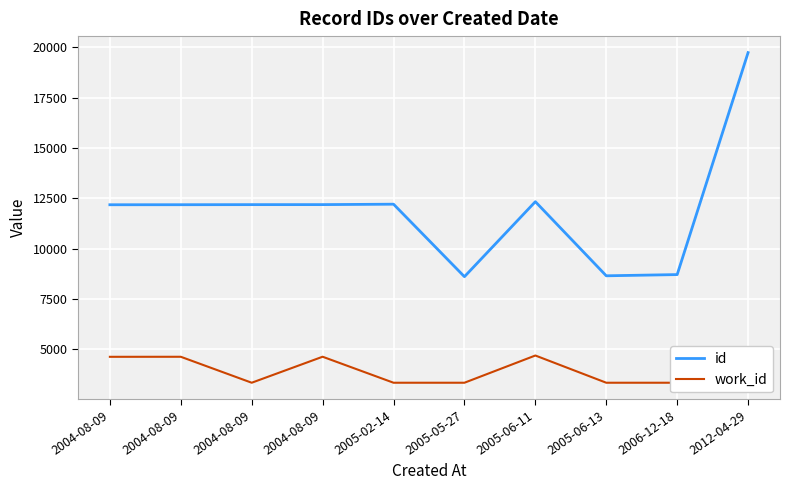

At which category is the sum across all series the highest?

2012-04-29